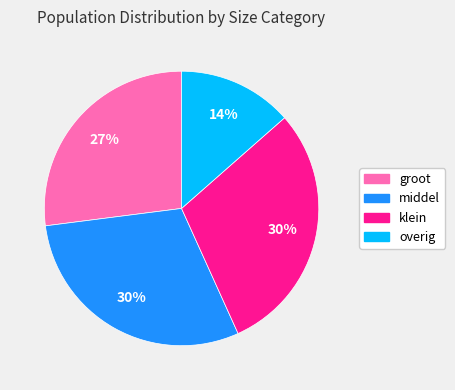

Is there a majority slice in this chart?

No